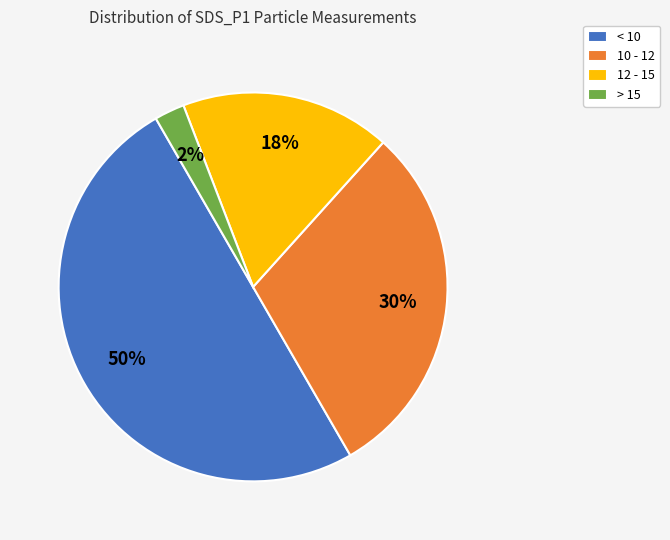

To the nearest percent, what is the average slice percentage?

25%